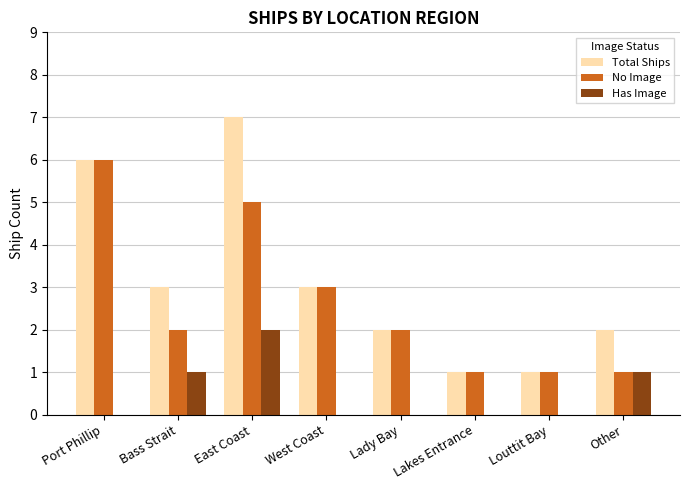

What is the spread (max minus min) of values at Lady Bay?

2